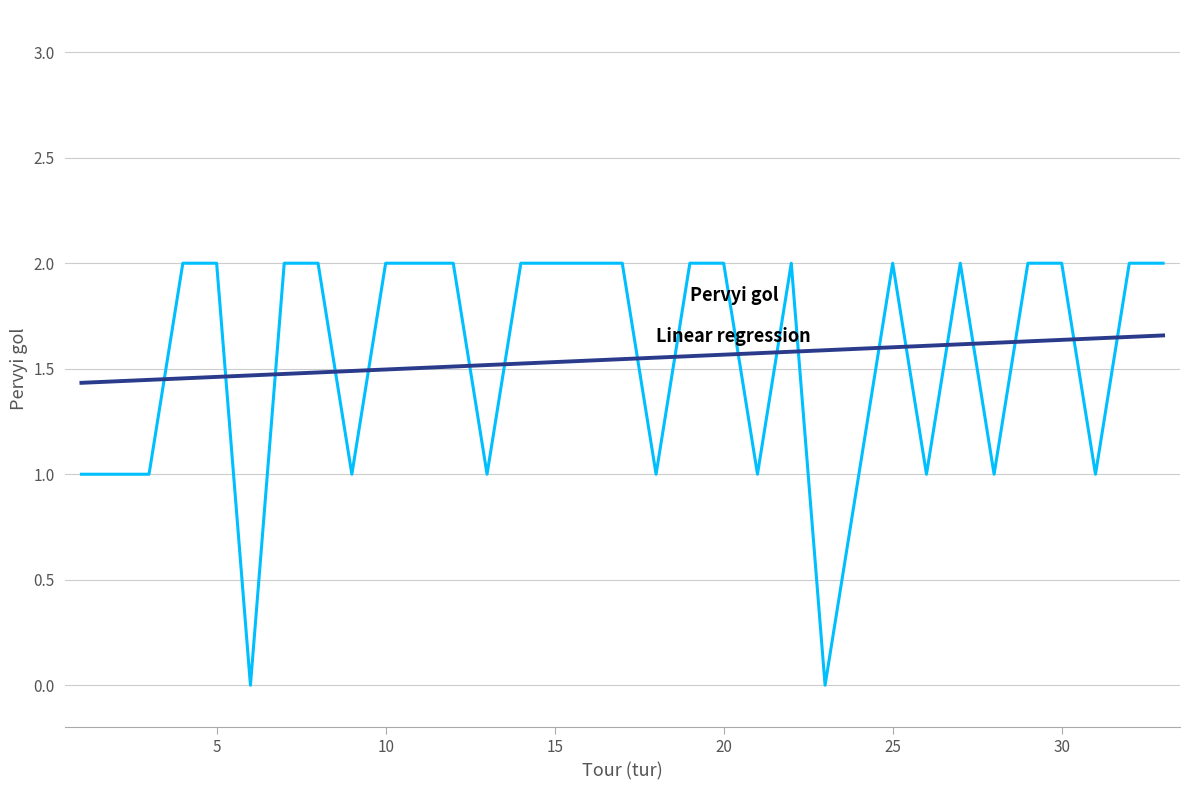

What is the maximum value shown in the chart?

2.0